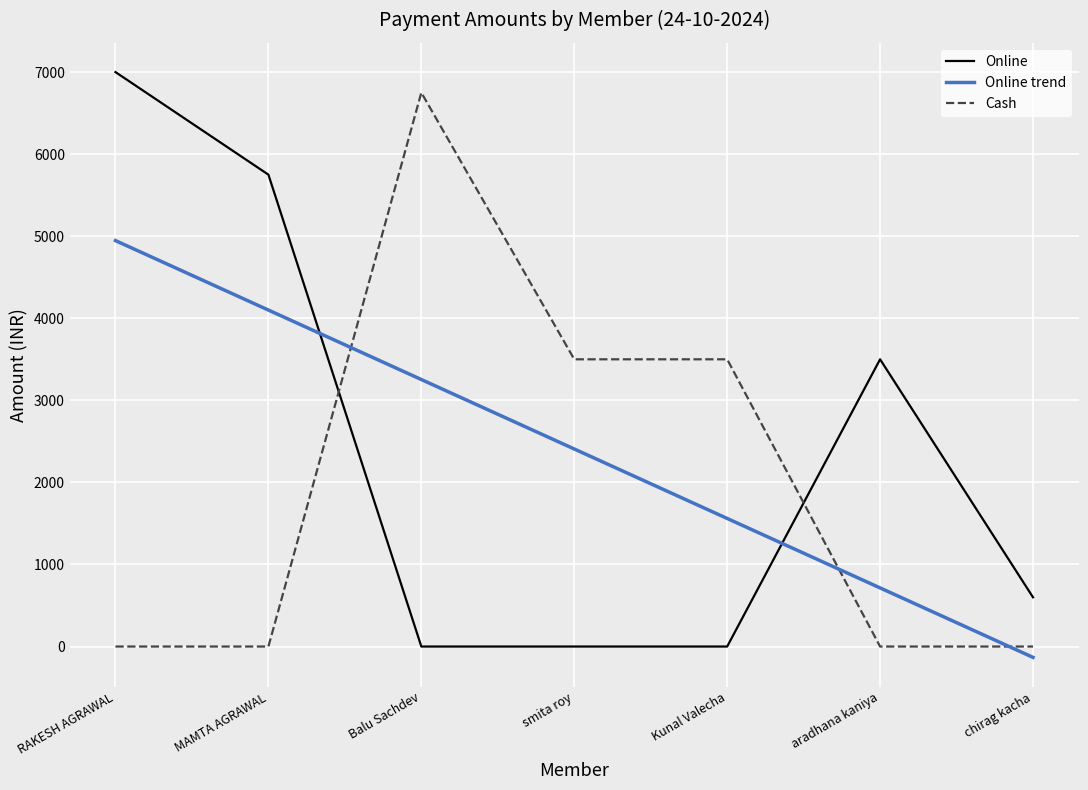

Reading right to left, list all the values displayed in this chart.

Online: chirag kacha=600.0	aradhana kaniya=3500.0	Kunal Valecha=0.0	smita roy=0.0	Balu Sachdev=0.0	MAMTA AGRAWAL=5750.0	RAKESH AGRAWAL=7000.0
Online trend: chirag kacha=-132.1	aradhana kaniya=714.3	Kunal Valecha=1560.7	smita roy=2407.1	Balu Sachdev=3253.6	MAMTA AGRAWAL=4100.0	RAKESH AGRAWAL=4946.4
Cash: chirag kacha=0.0	aradhana kaniya=0.0	Kunal Valecha=3500.0	smita roy=3500.0	Balu Sachdev=6750.0	MAMTA AGRAWAL=0.0	RAKESH AGRAWAL=0.0